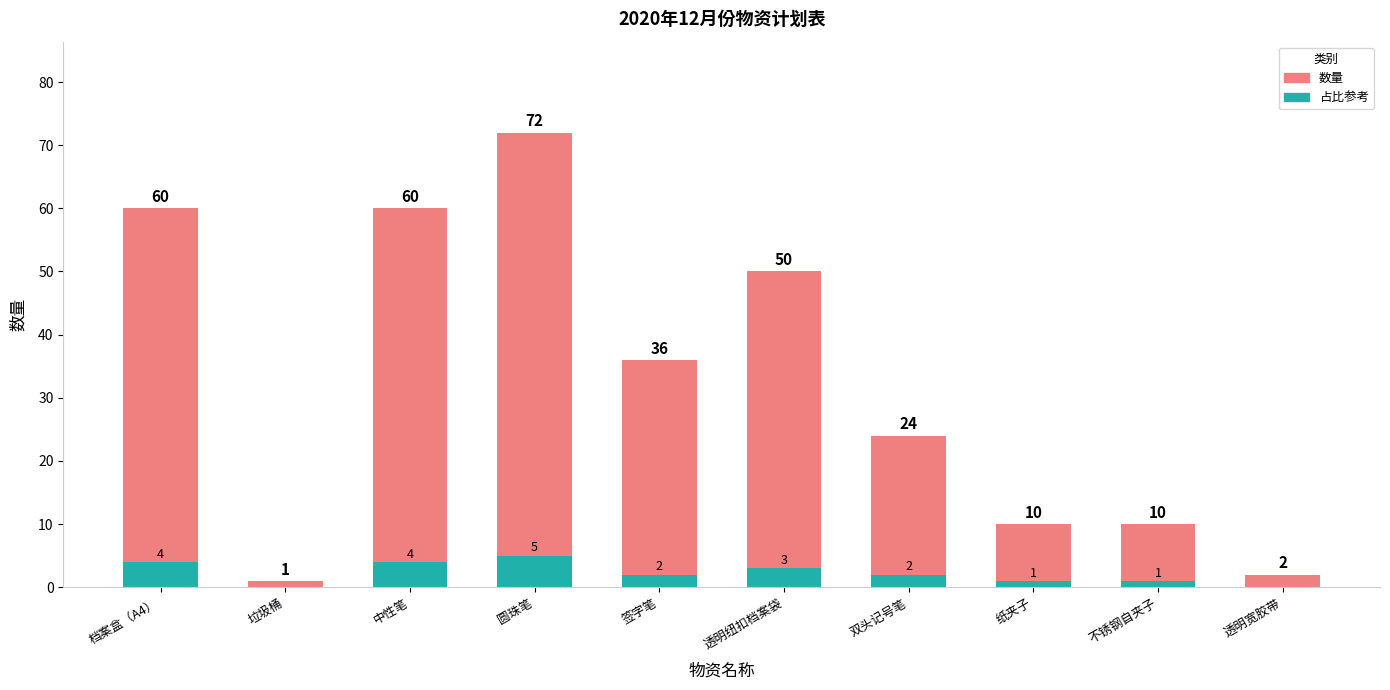

Count the number of categories in the chart.

10